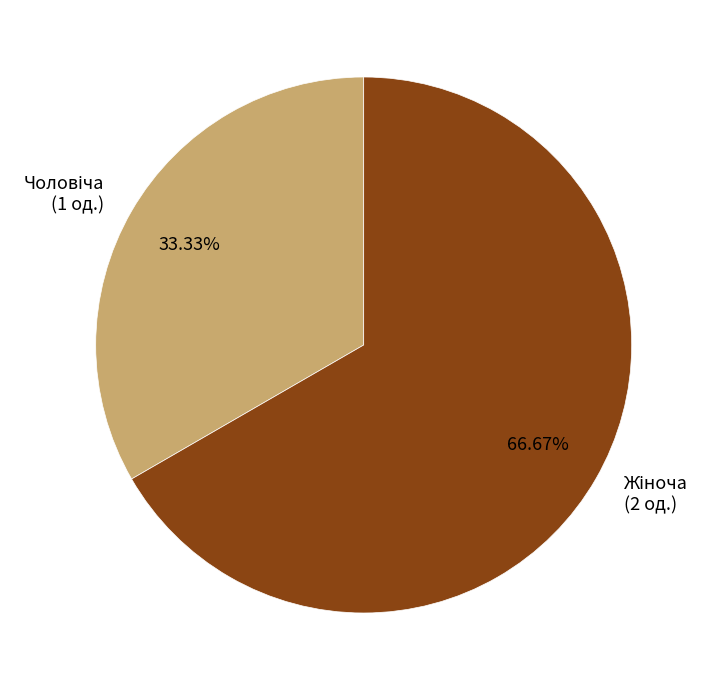

The Жіноча slice represents 67% of the pie. True or false?

True